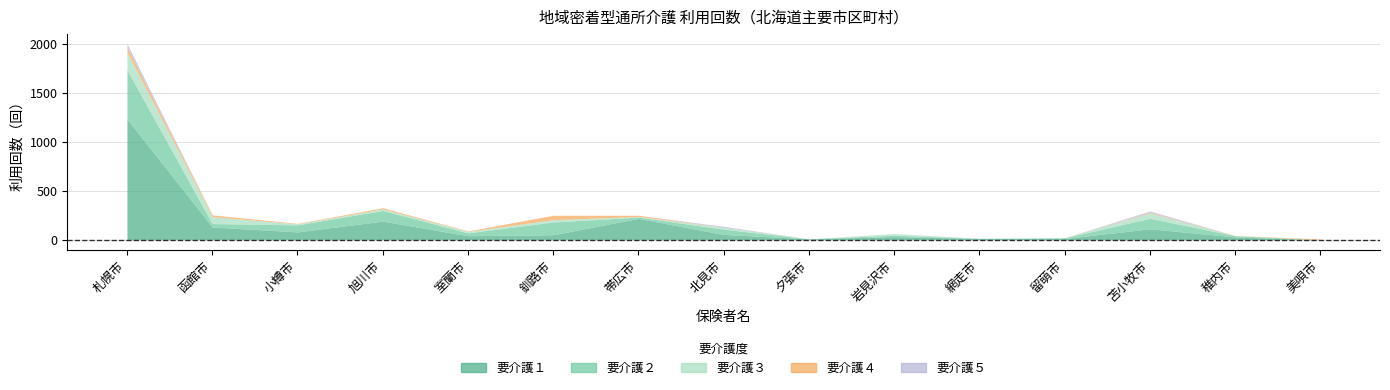

Is it true that 要介護５ equals 11 at 岩見沢市?

False